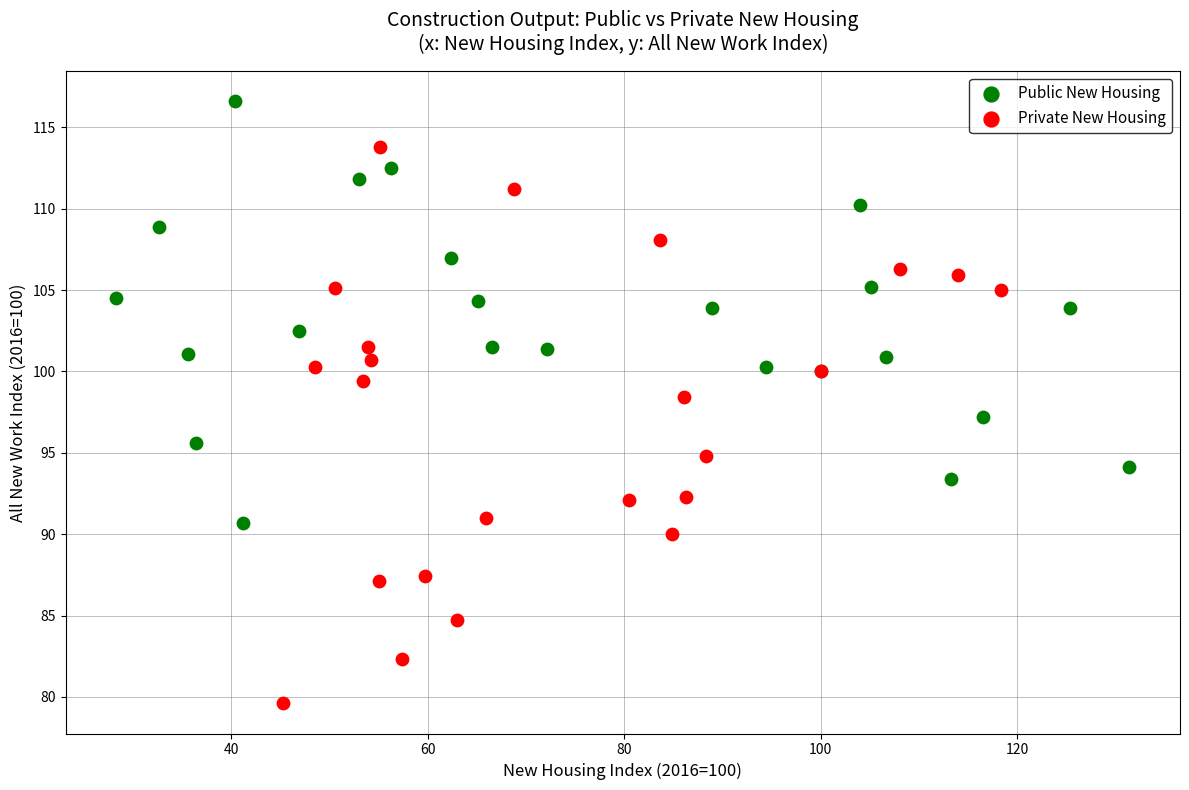

Which series reaches the maximum Y coordinate?

Public New Housing